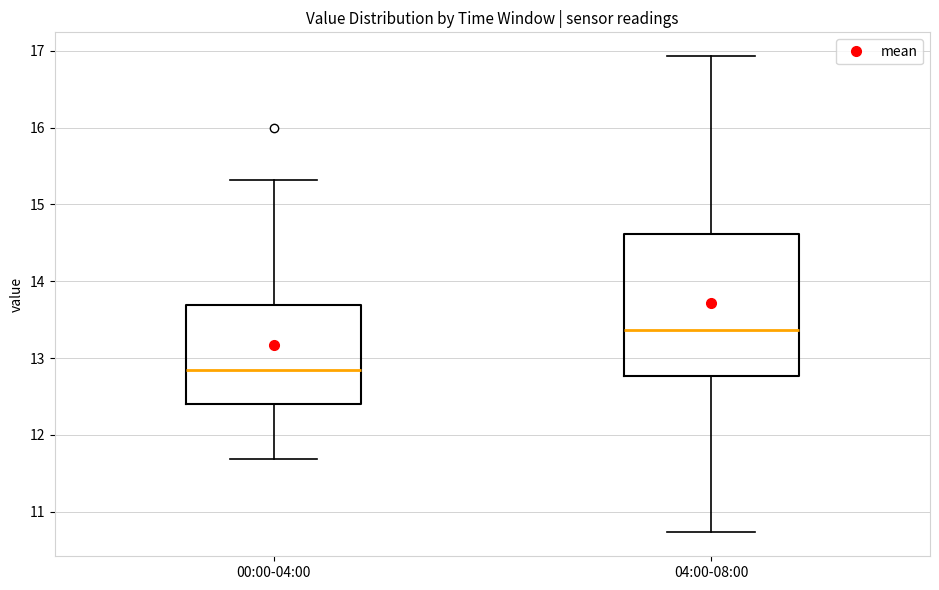

Which box's median line is the highest?

04:00-08:00